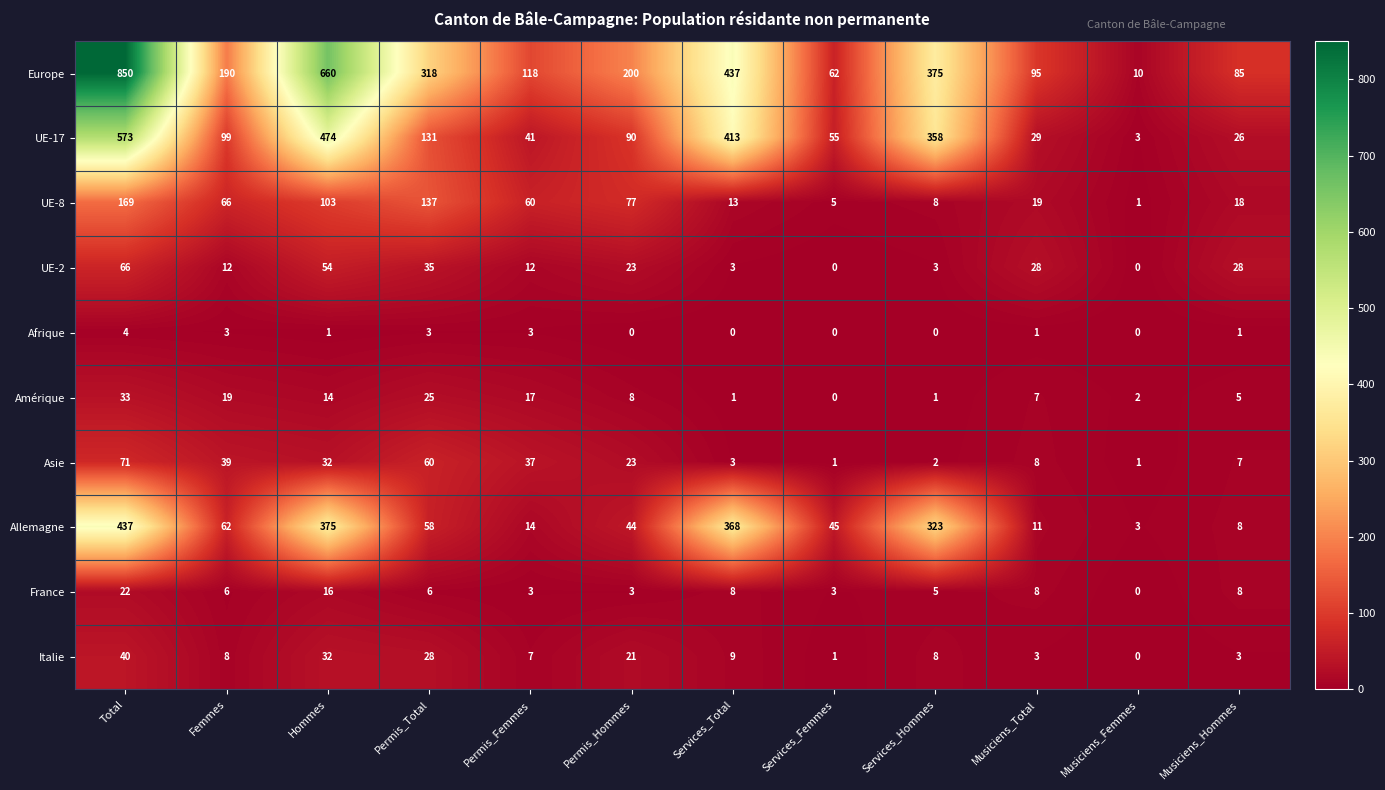

What is the highest value of the Allemagne series?

437